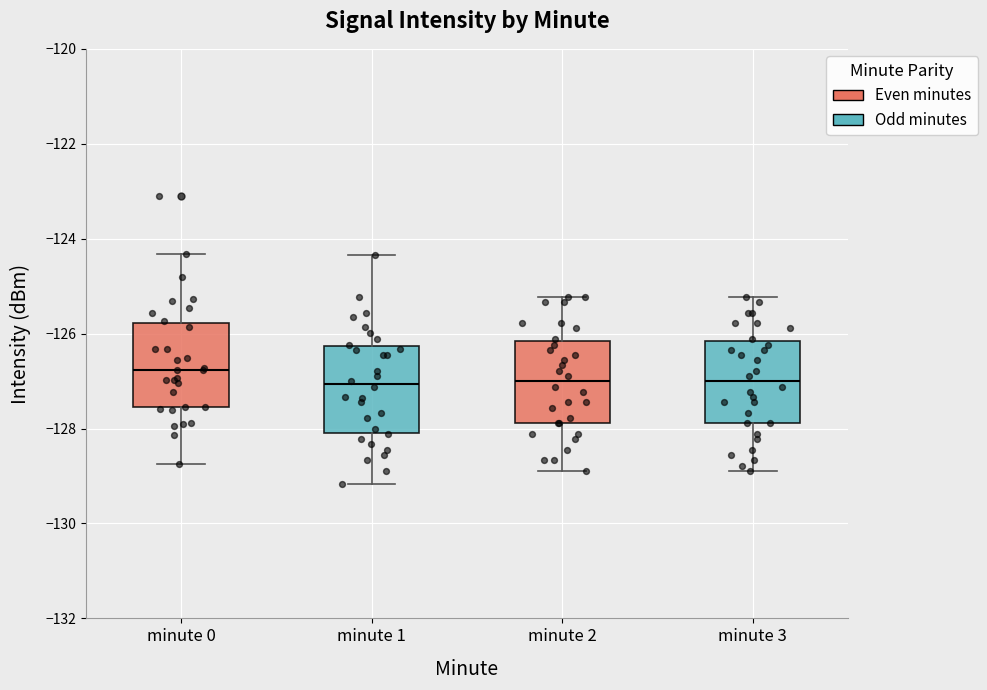

Reading left to right, read every box against the y-axis: the position of its median line, the range the box covers, and the ends of its whiskers. The values are not printed on the chart, so give them approximately, as read against the axis.

minute 0: median -126.8, box -127.6 to -125.8, whiskers -128.8 to -124.4
minute 1: median -127.0, box -128.0 to -126.2, whiskers -129.2 to -124.4
minute 2: median -127.0, box -127.8 to -126.2, whiskers -128.8 to -125.2
minute 3: median -127.0, box -127.8 to -126.2, whiskers -128.8 to -125.2